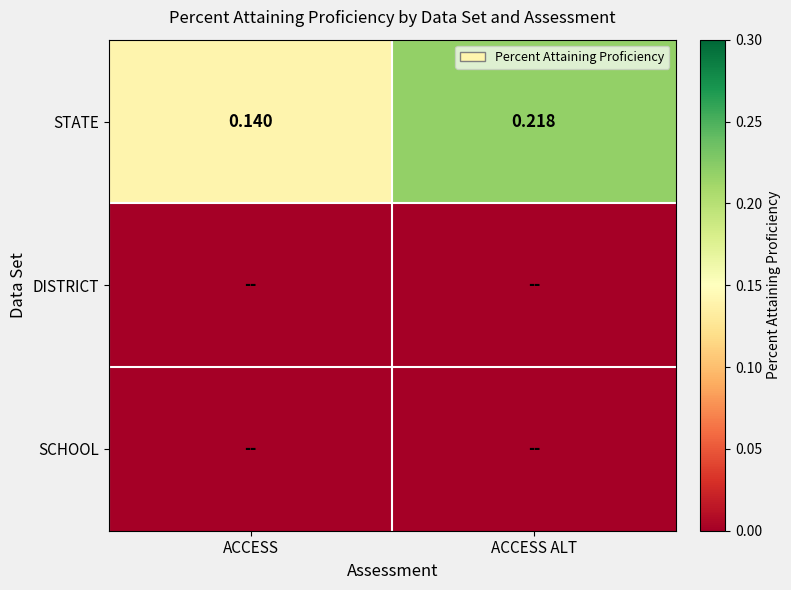

List the labels in order of STATE value, smallest first.

ACCESS, ACCESS ALT